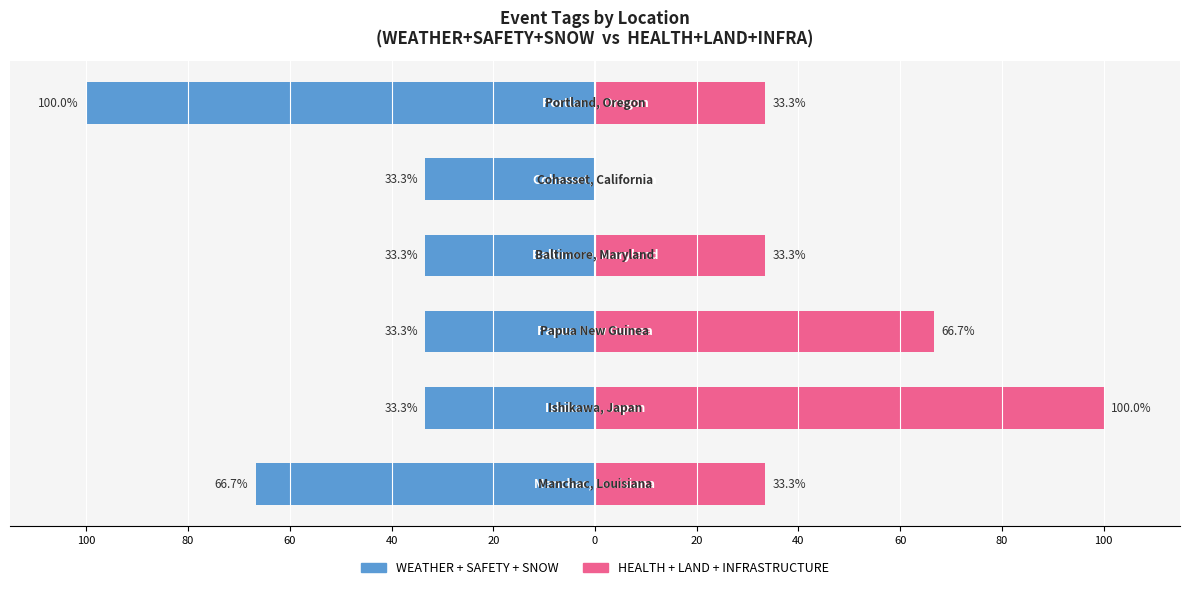

What is the difference between the WEATHER+SAFETY+SNOW values at 40 and 100?

33.3